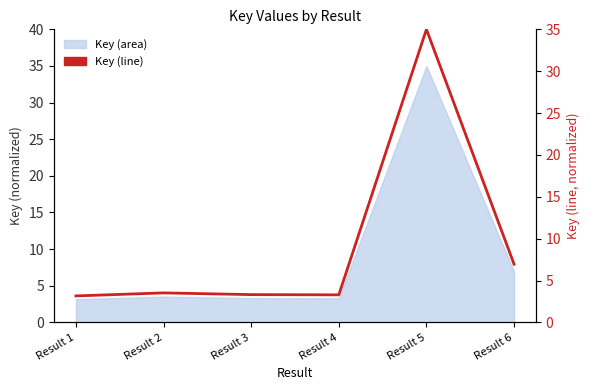

What value does the data have at Result 2?

3.5